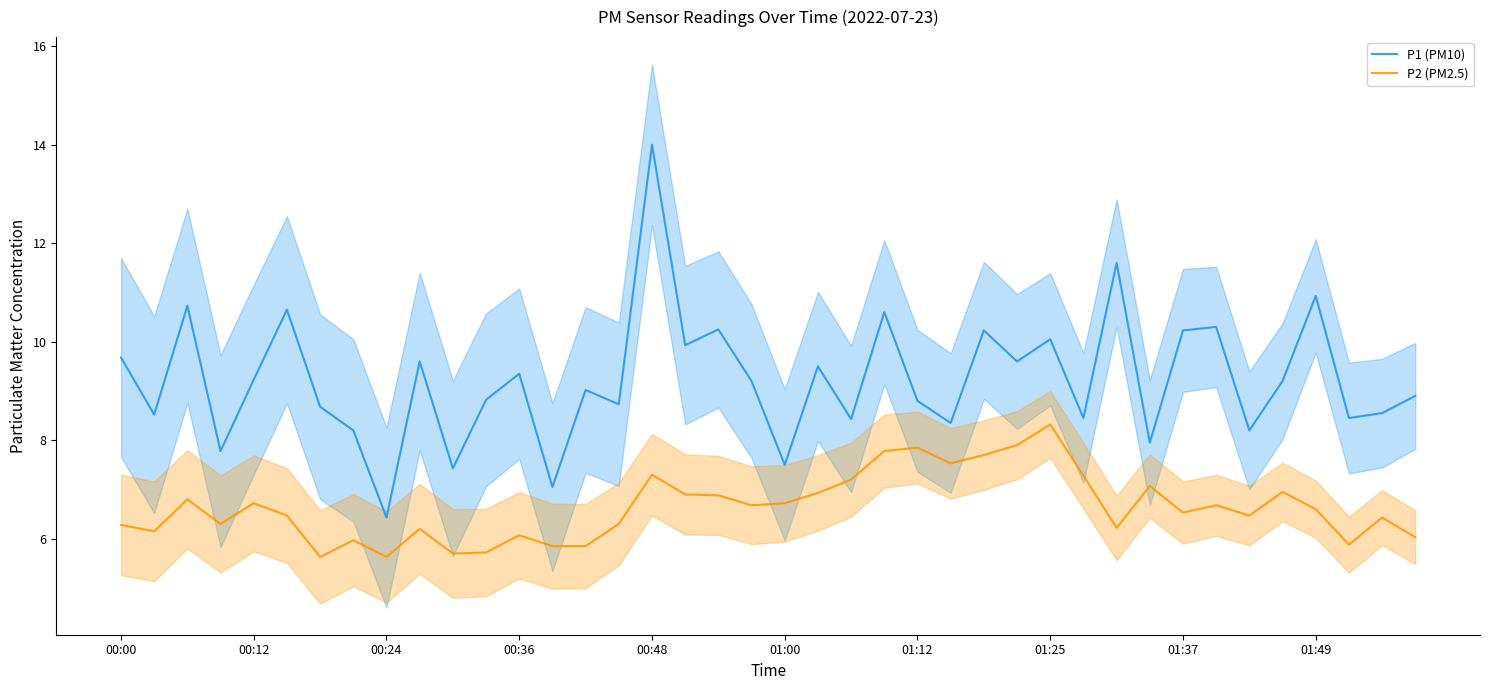

The P1 (PM10) series shows 15.7 at 00:36. True or false?

False